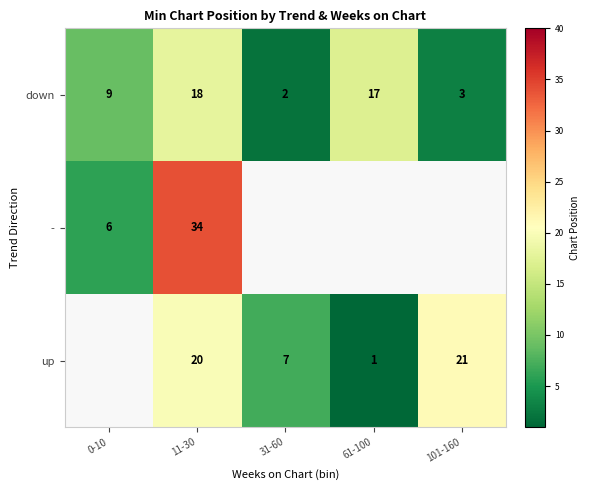

At which category does the chart reach its peak across all series?

11-30